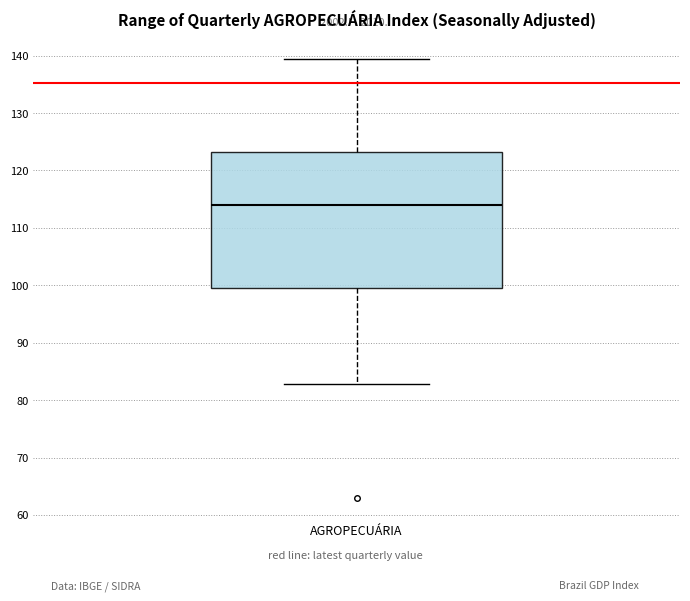

Read this box plot against the y-axis: the position of the median line, the range covered by the box, and the ends of both whiskers. The values are not printed on the chart, so give them approximately, as read against the axis.

median 114, box 100 to 123, whiskers 83 to 139